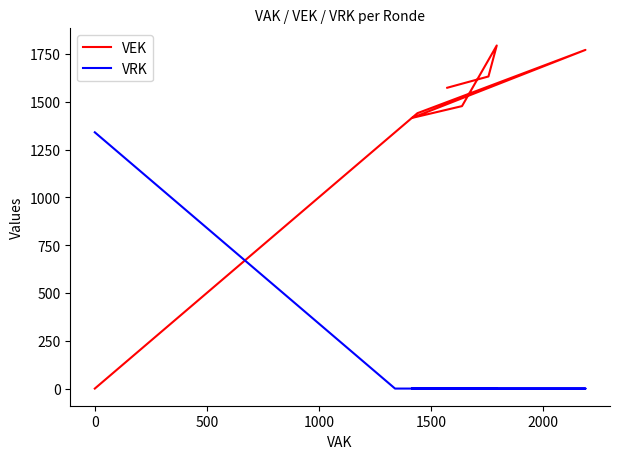

True or false: VEK and VRK cross at least once.

True